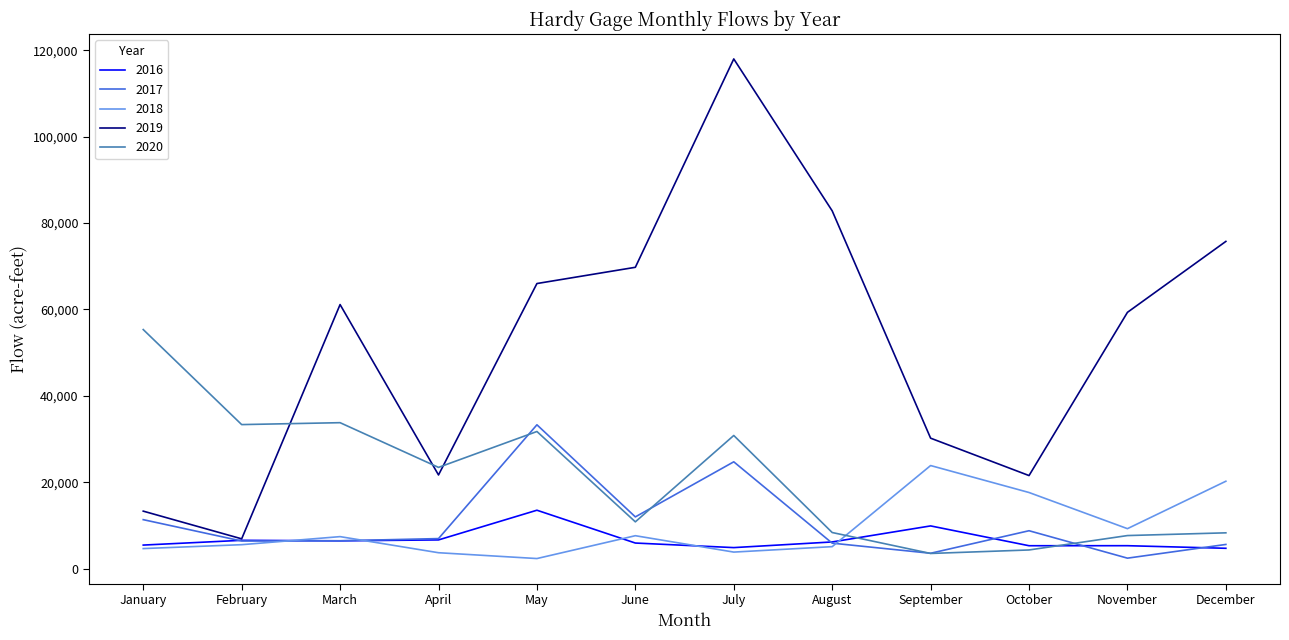

How many values in the 2018 series exceed 7386?

6